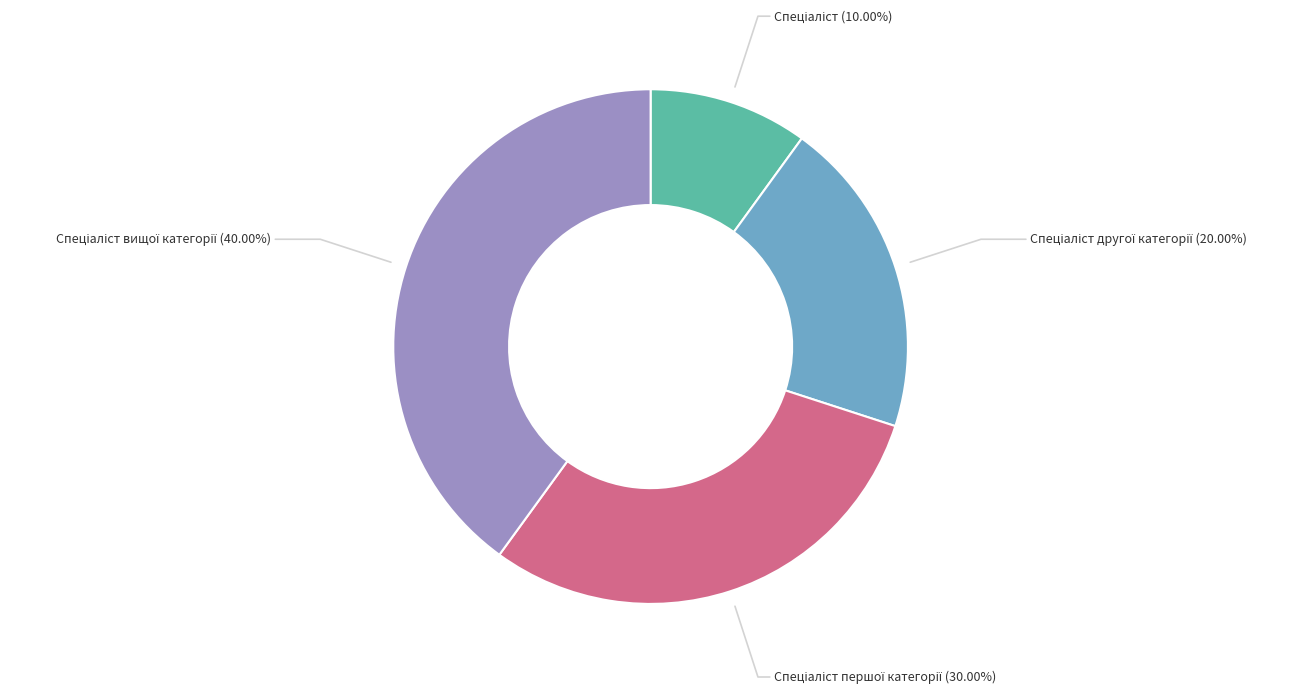

Is there a majority slice in this chart?

No